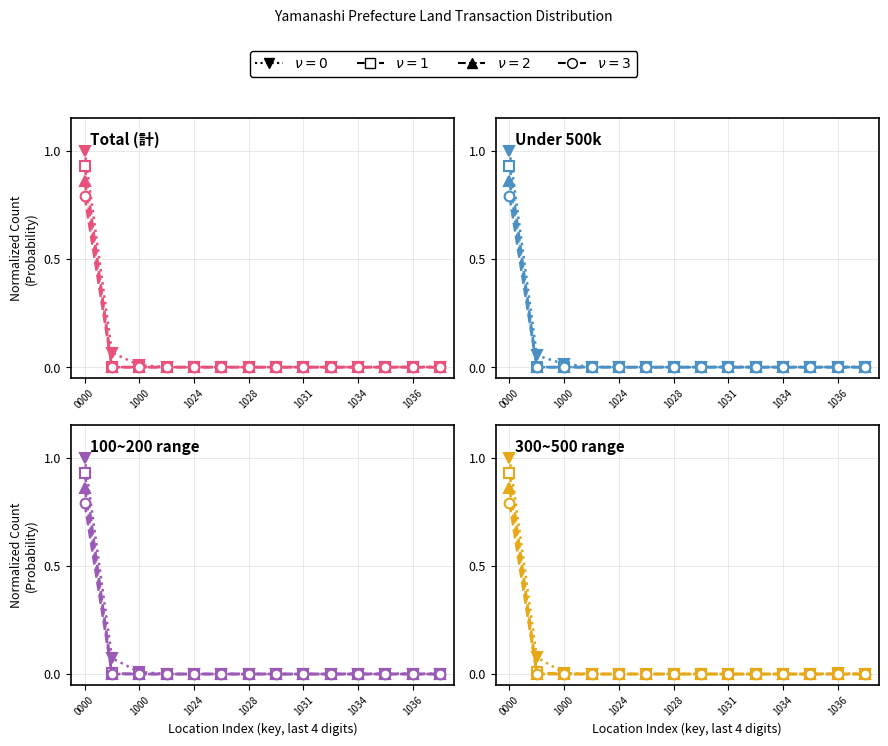

Where is 50万円未満 nearest to the value 0?

1920101027